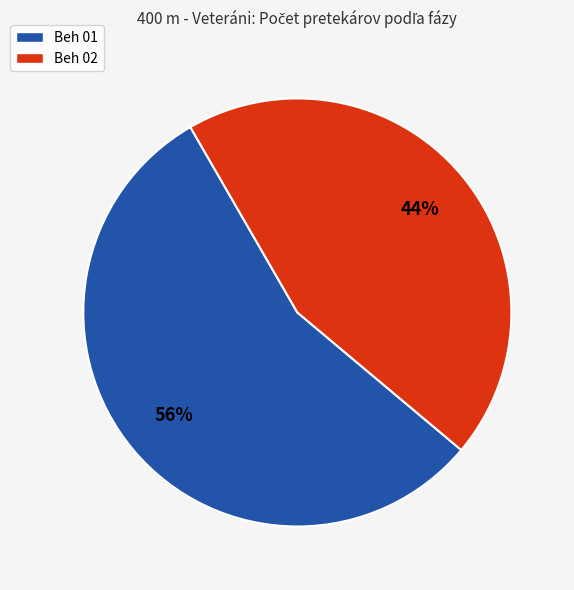

To the nearest percent, what percentage of the pie is Beh 01?

56%